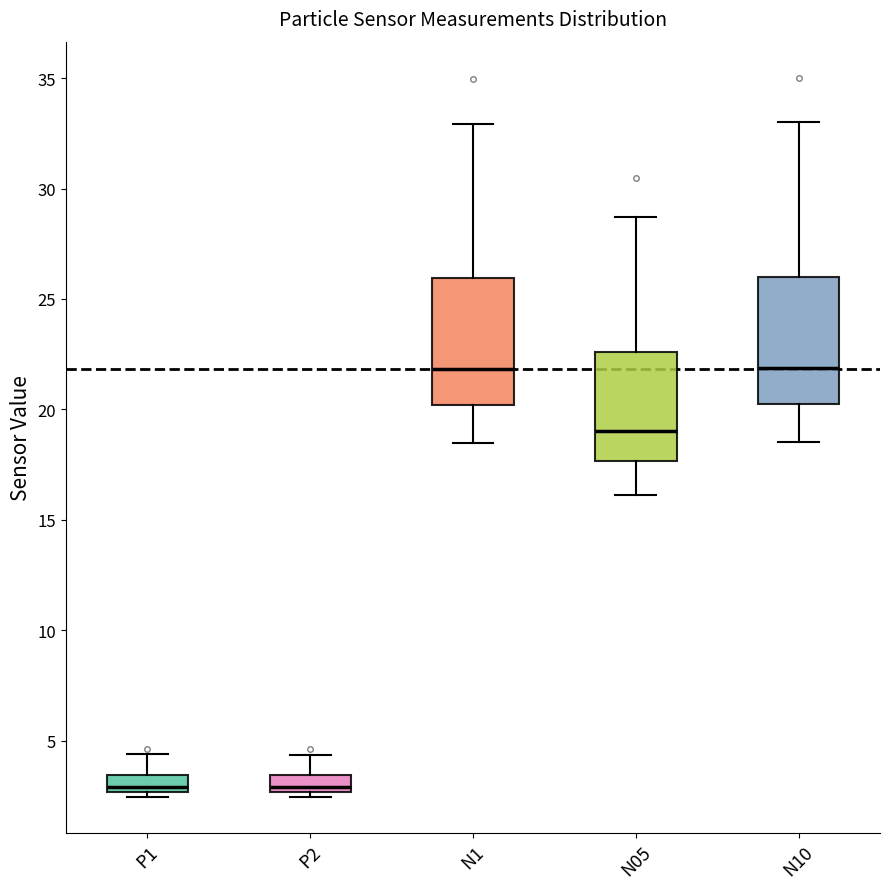

Reading left to right, transcribe this box plot: for each box, give where its median line is, the range the box spans, and where its two whiskers end, as read against the y-axis. The values are not printed on the chart, so give them approximately, as read against the axis.

P1: median 3.0, box 2.5 to 3.5, whiskers 2.5 (just below the box's lower edge) to 4.5
P2: median 3.0, box 2.5 to 3.5, whiskers 2.5 (just below the box's lower edge) to 4.5
N1: median 22.0, box 20.0 to 26.0, whiskers 18.5 to 33.0
N05: median 19.0, box 17.5 to 22.5, whiskers 16.0 to 28.5
N10: median 22.0, box 20.5 to 26.0, whiskers 18.5 to 33.0